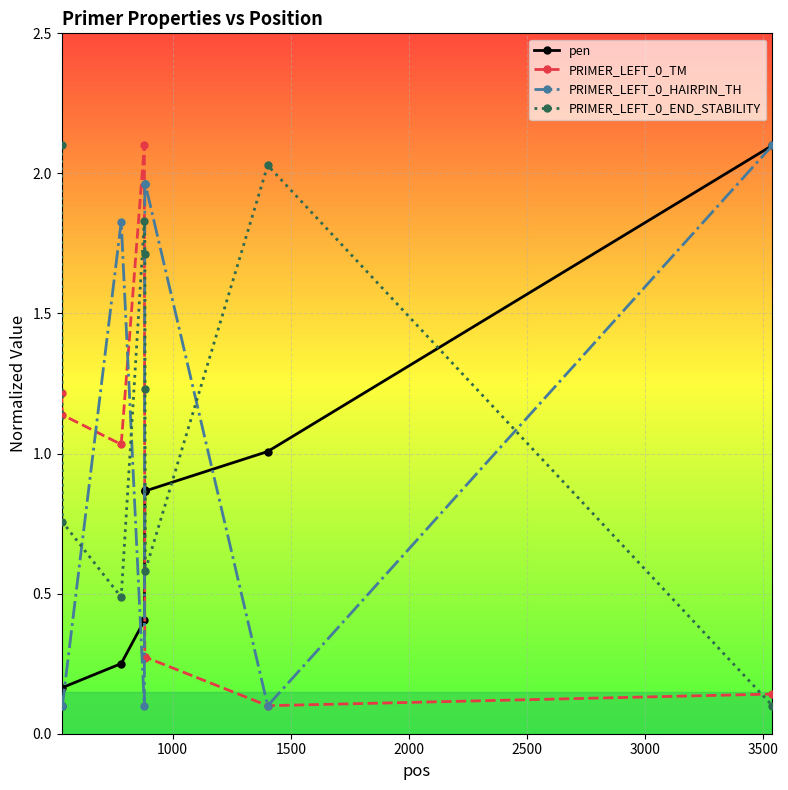

What is the value of the PRIMER_LEFT_0_TM point at the 4th from the left?

2.1